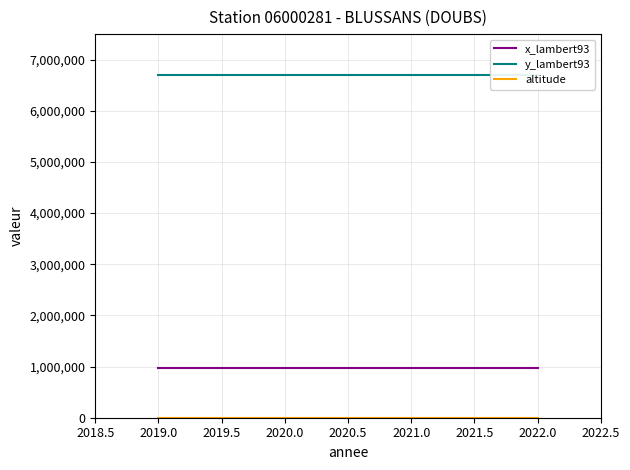

Is it true that y_lambert93 equals 3198185 at 2019.0?

False